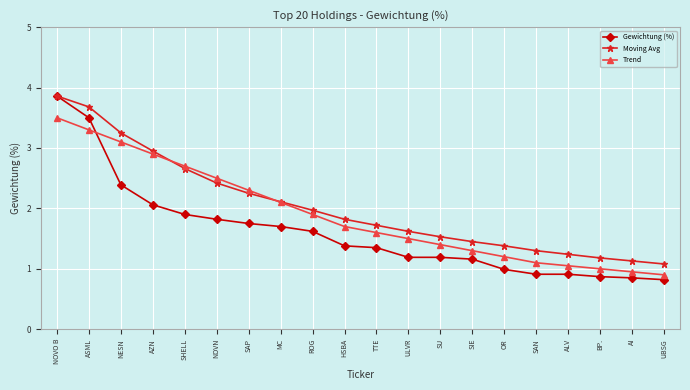

Does the chart display data point markers on the line(s)?

Yes